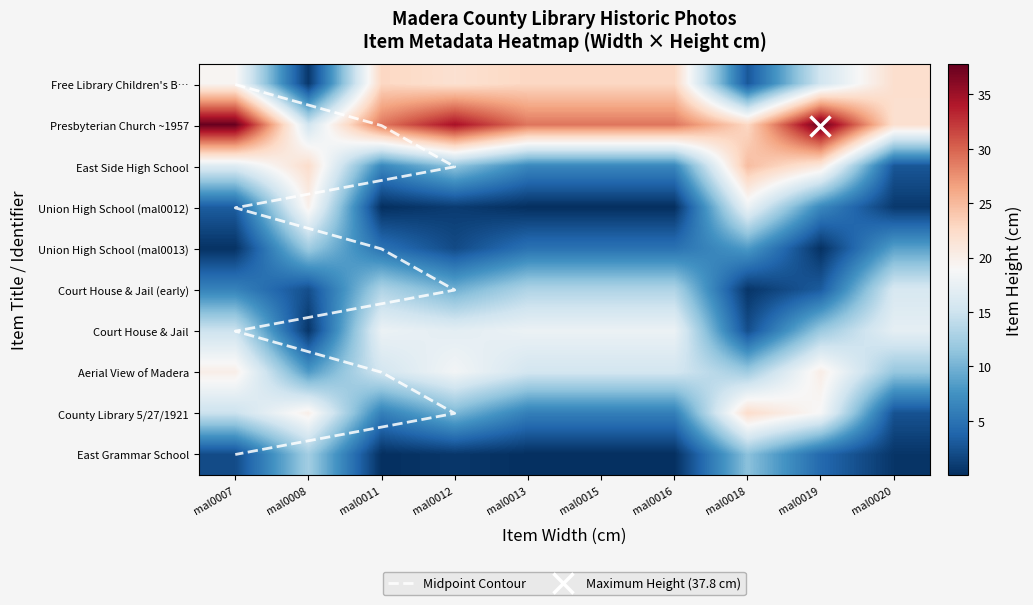

What is the difference between the maximum and minimum values in the Free Library Children's B… series?

22.3